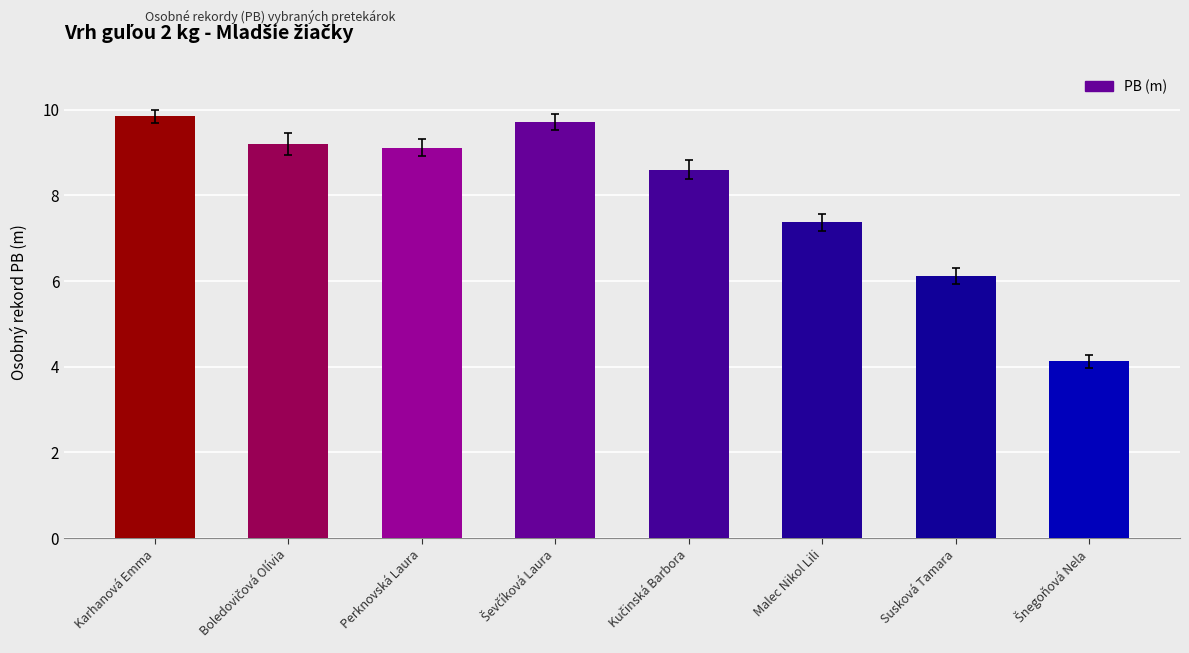

Rank the categories by value from highest to lowest.

Karhanová Emma, Ševčíková Laura, Boledovičová Olívia, Perknovská Laura, Kučinská Barbora, Malec Nikol Lili, Susková Tamara, Šnegoňová Nela